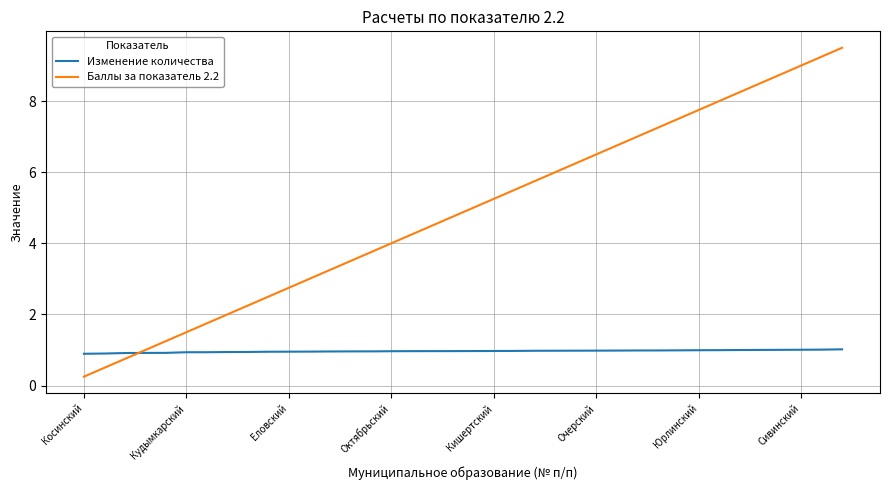

Rank the series by their maximum value, from highest to lowest.

Баллы за показатель 2.2, Изменение количества